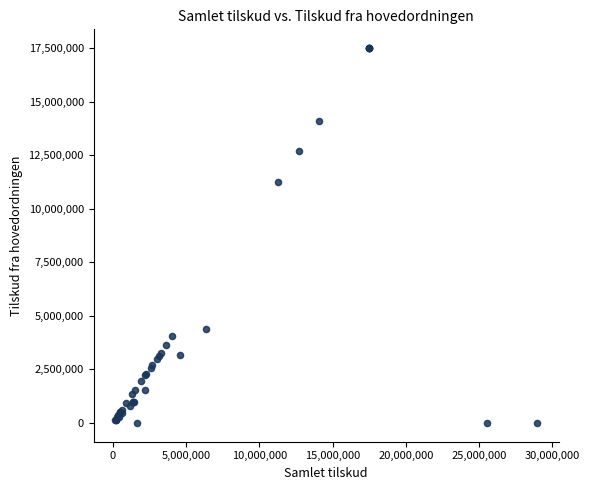

What Y value in the scatter plot is closest to 8750000?

11246421.8